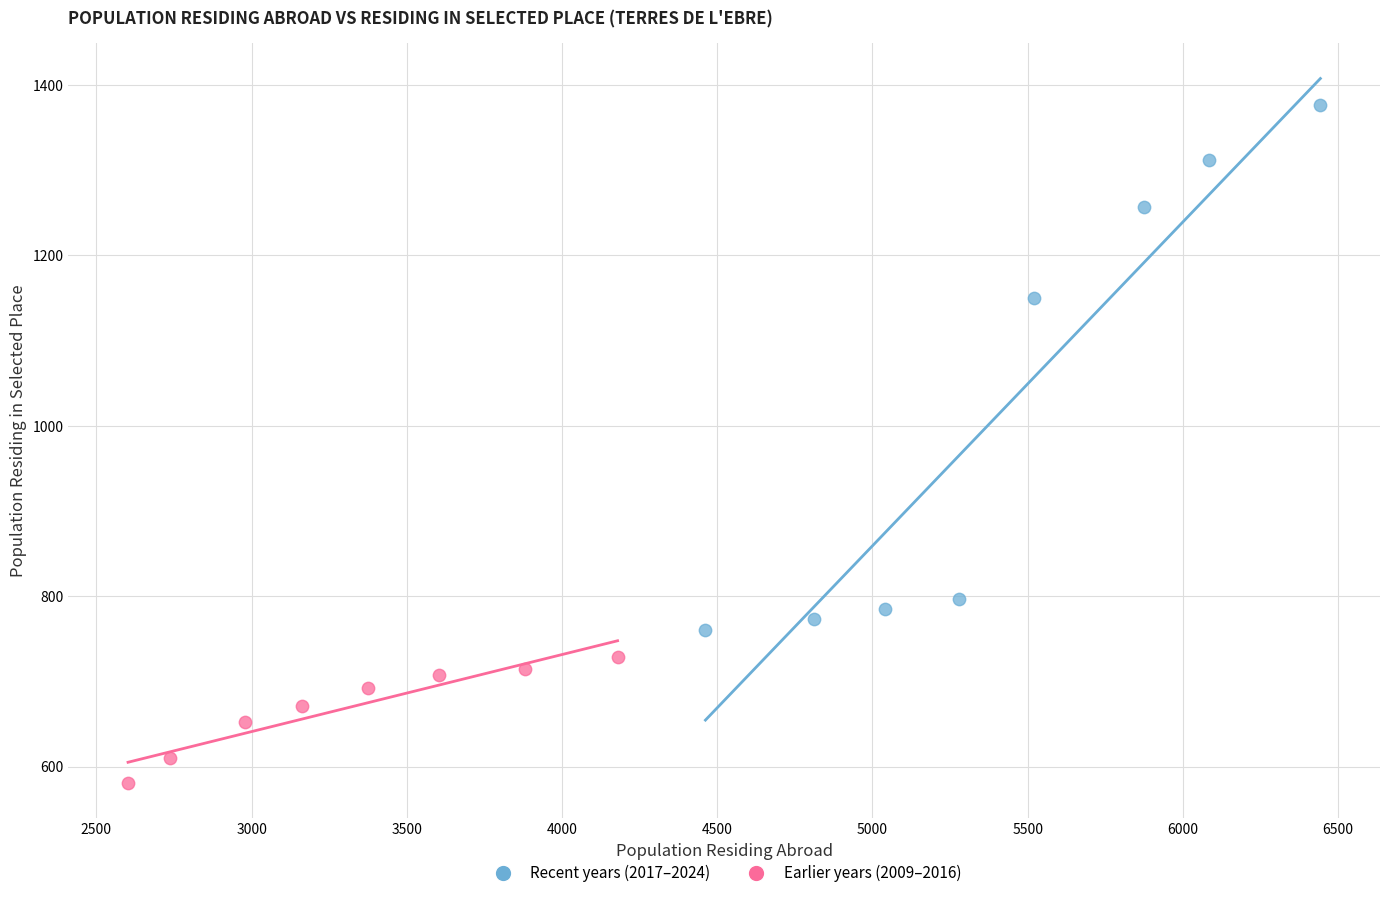

Which series has the widest spread of Y values?

Recent years (2017–2024)